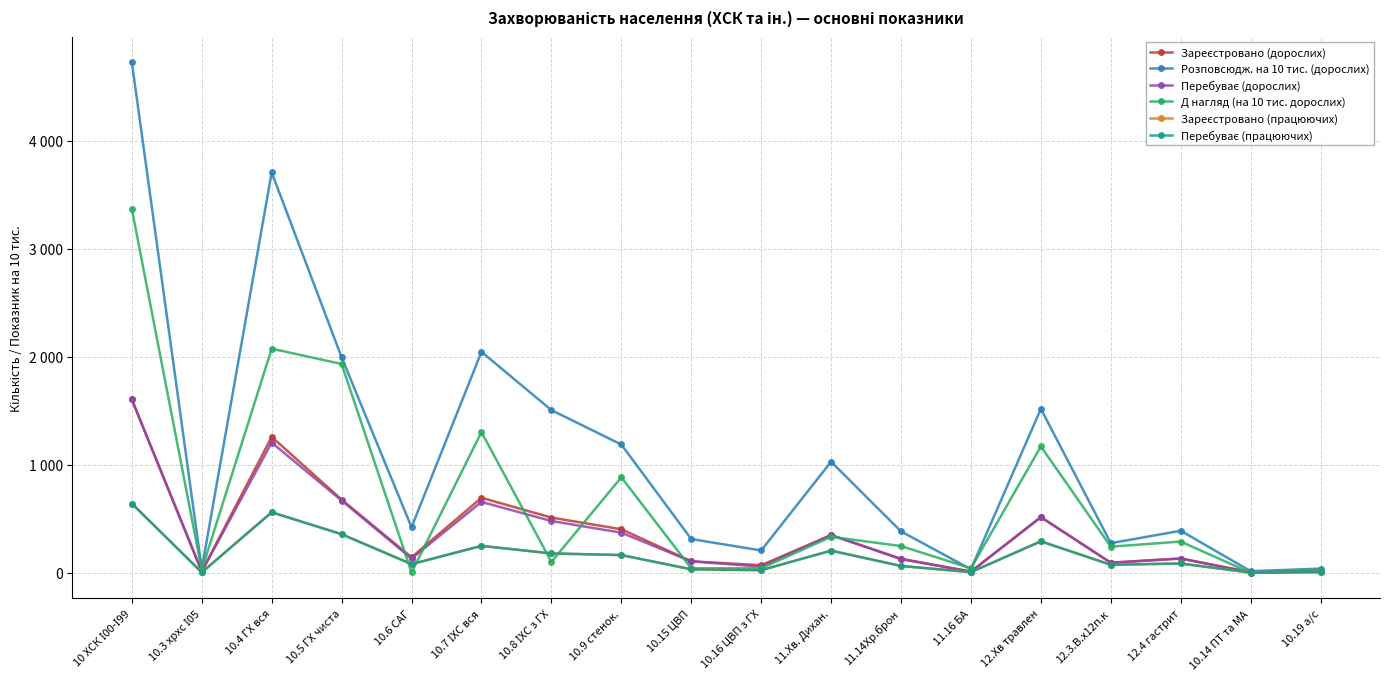

Is this an area chart (filled region under the line)?

No